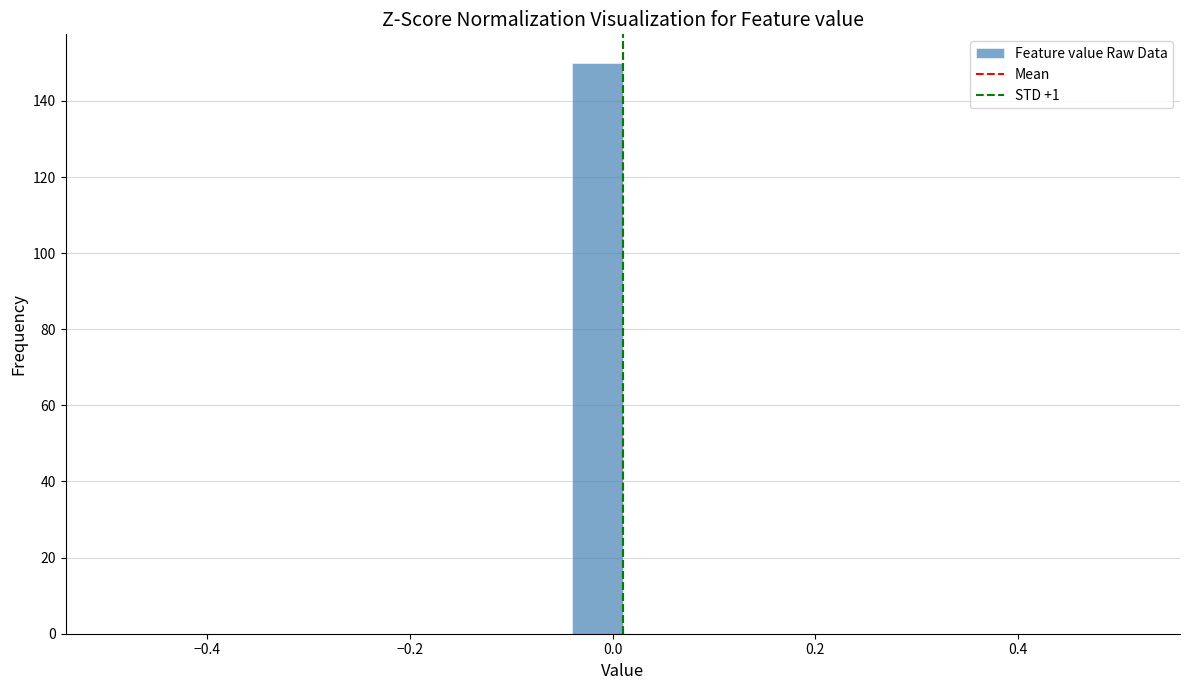

Read against the x-axis, roughly where is the centre of the tallest bar?

-0.02